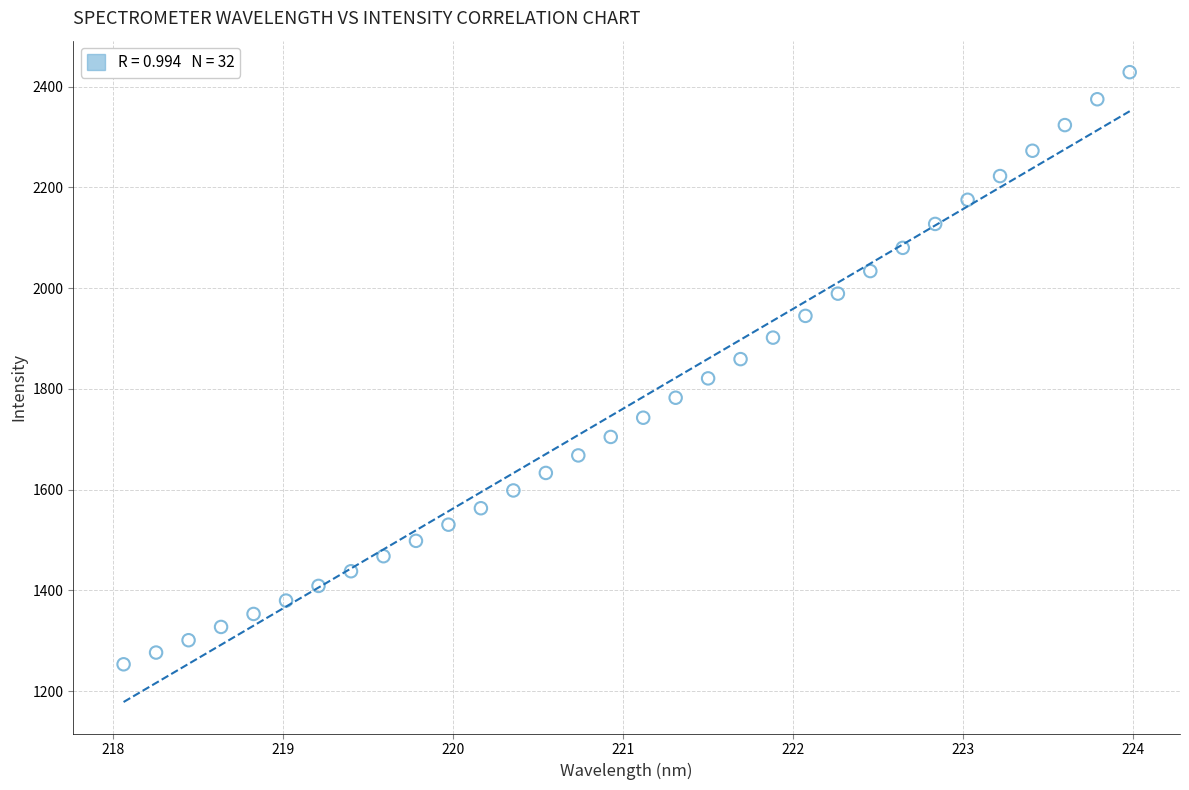

What is the range of X values (max minus min)?

5.9